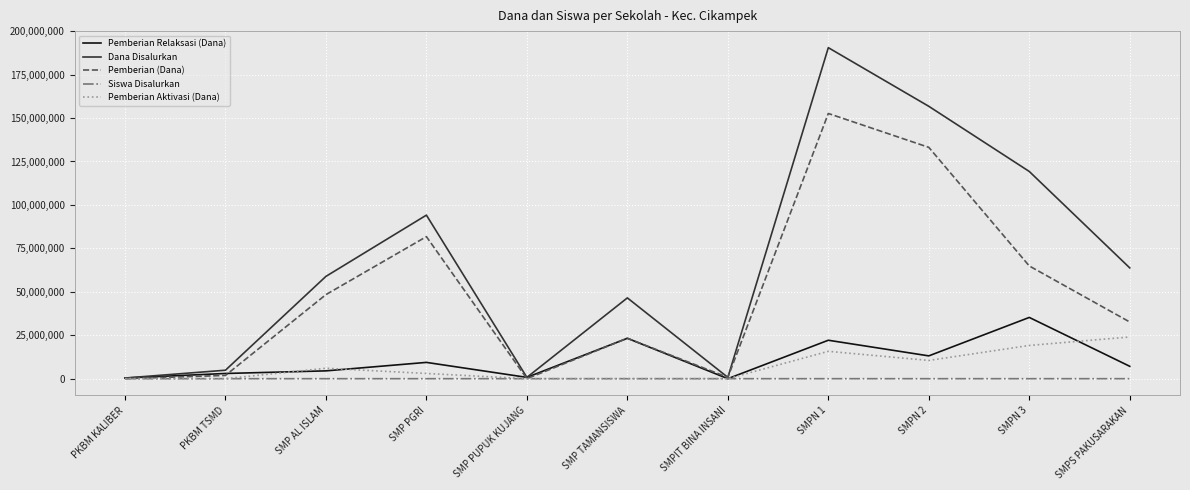

What is the difference between the Siswa Disalurkan values at SMP PGRI and SMPN 3?

43